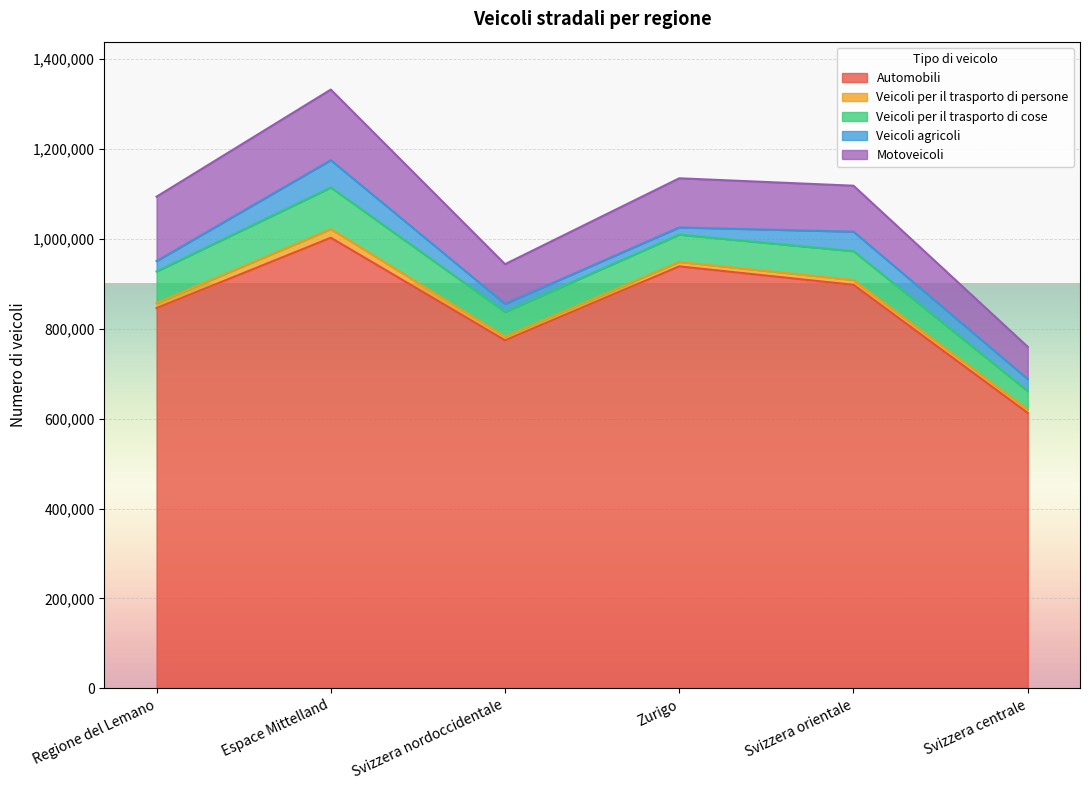

What is the highest value of the Automobili series?

1002167